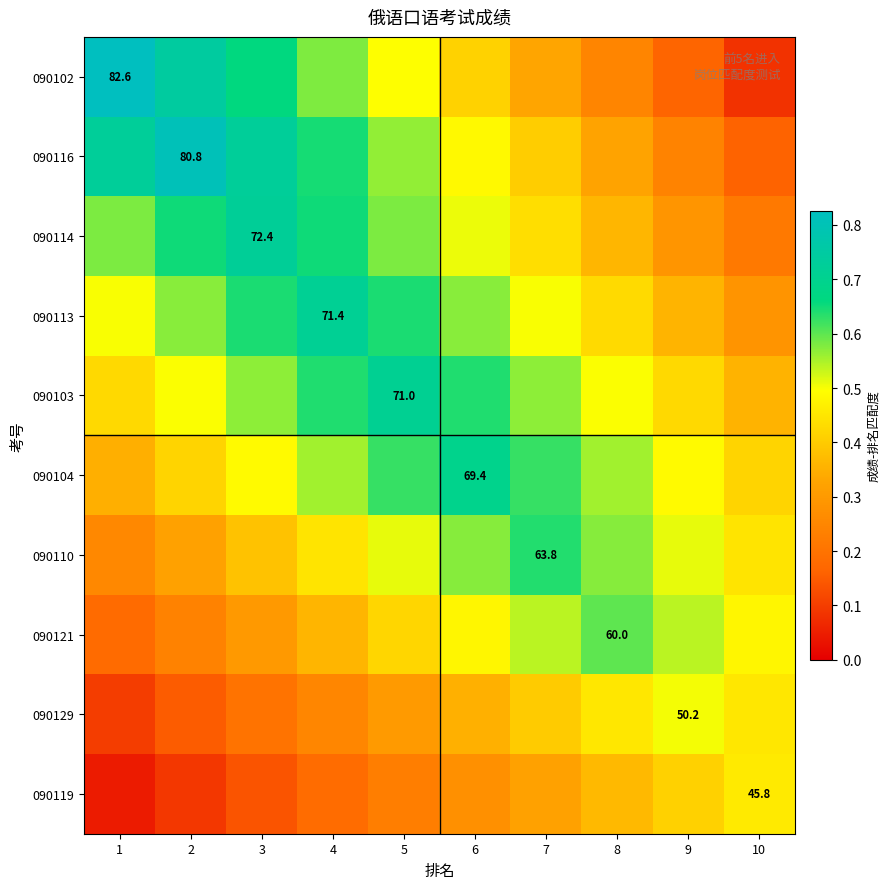

What is the average value of the 090119 series?

0.3